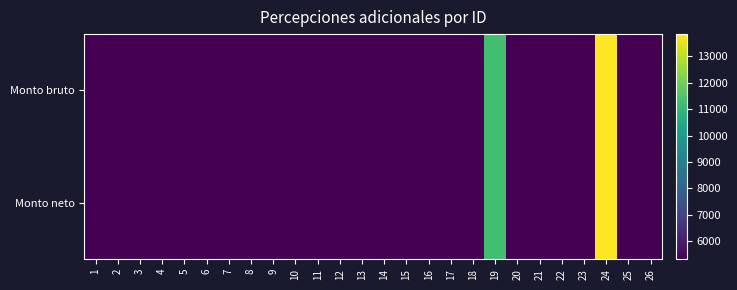

At which category does the chart reach its minimum across all series?

1